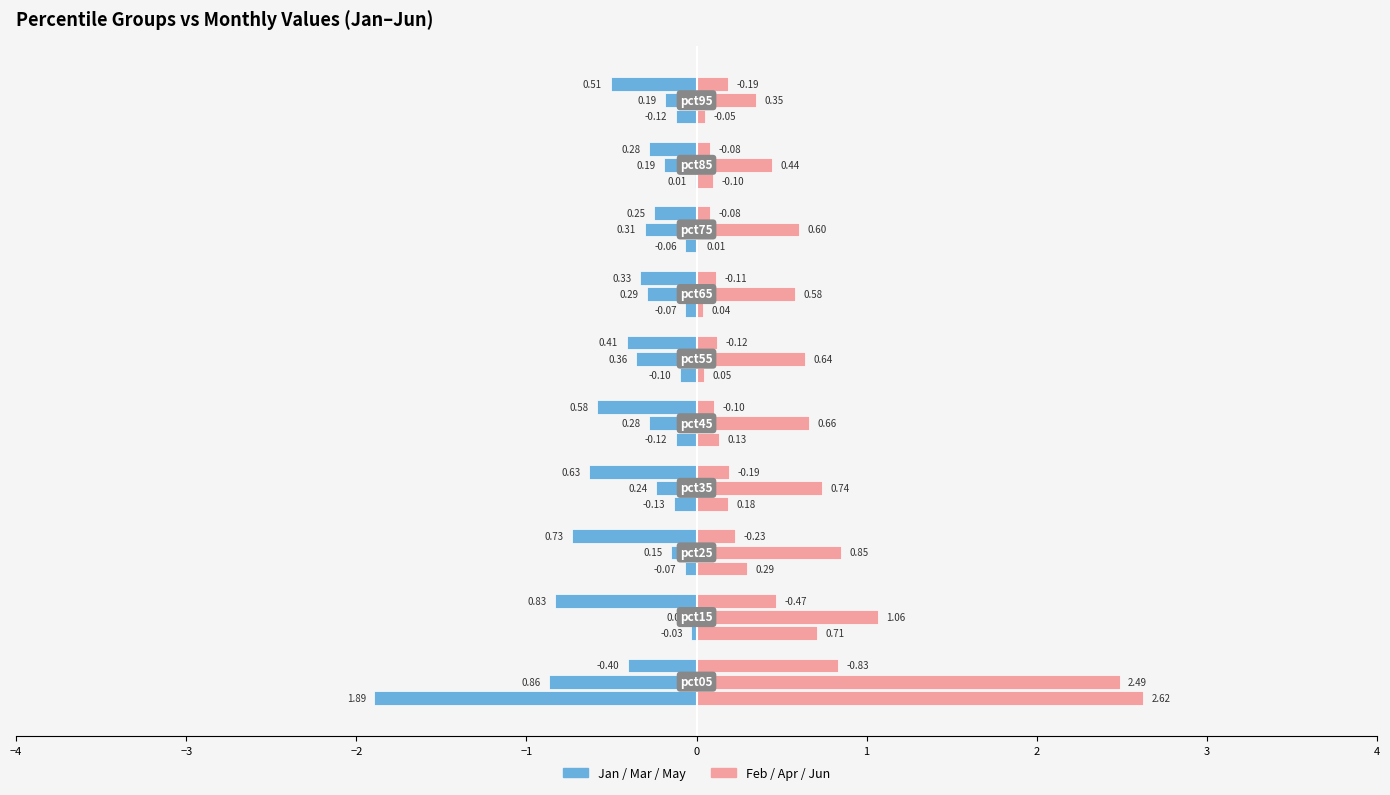

How many categories are shown in the chart?

10